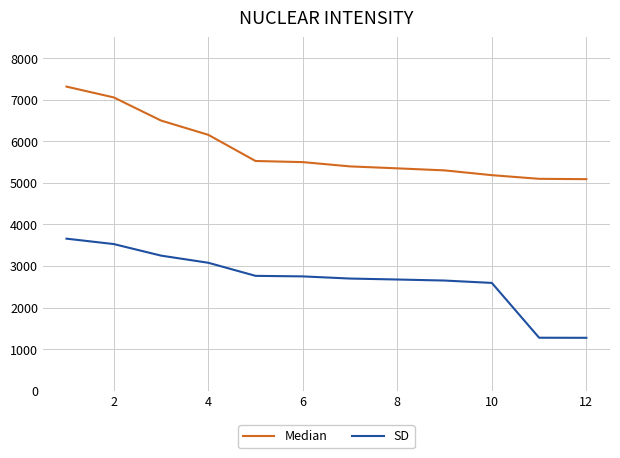

List the series in order of their peak value, highest first.

Median, SD